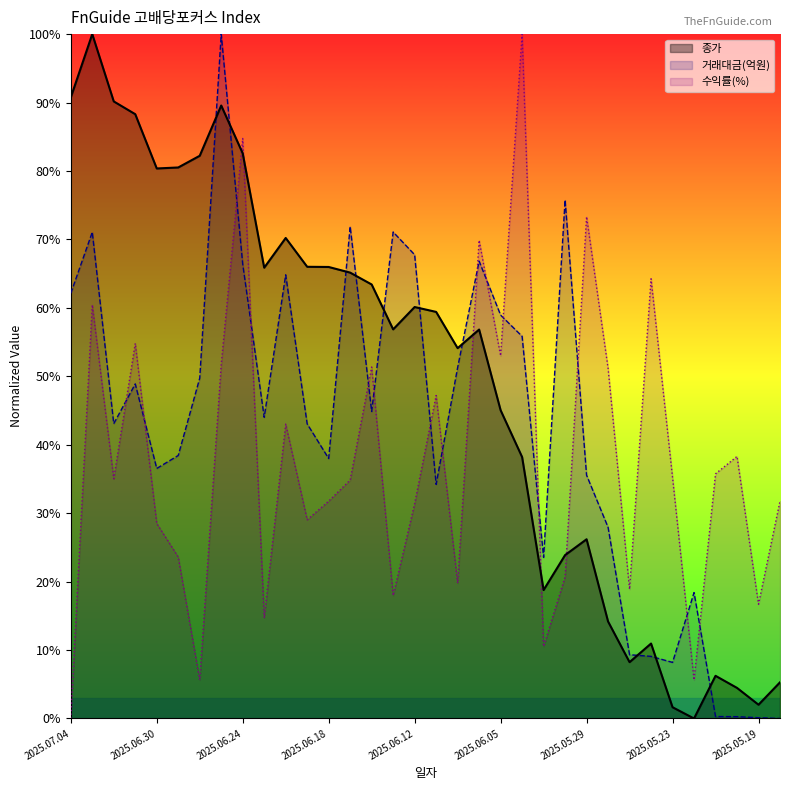

In 수익률(%), how many points are higher than both neighbors (excluding endpoints)?

11